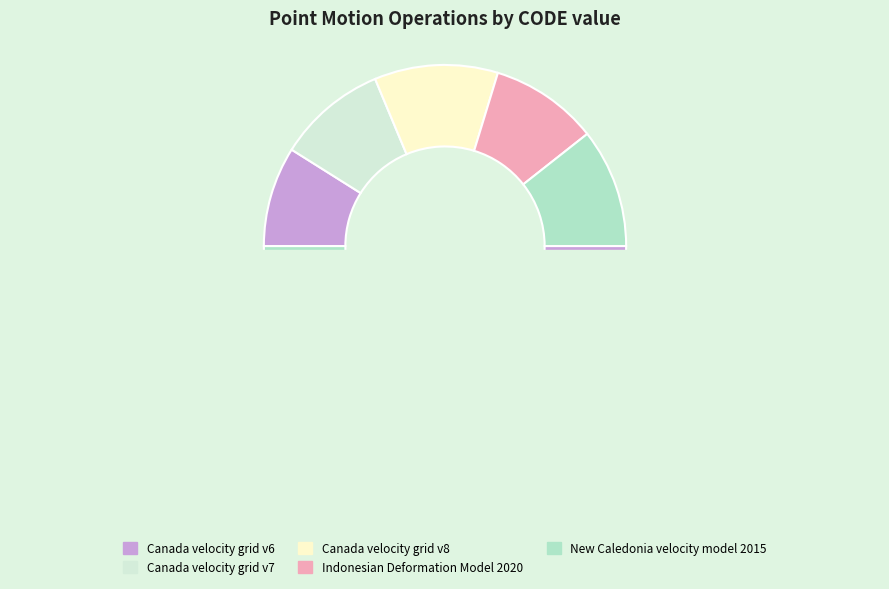

Rank the categories by value from highest to lowest.

Canada velocity grid v8, New Caledonia velocity model 2015, Canada velocity grid v7, Indonesian Deformation Model 2020, Canada velocity grid v6